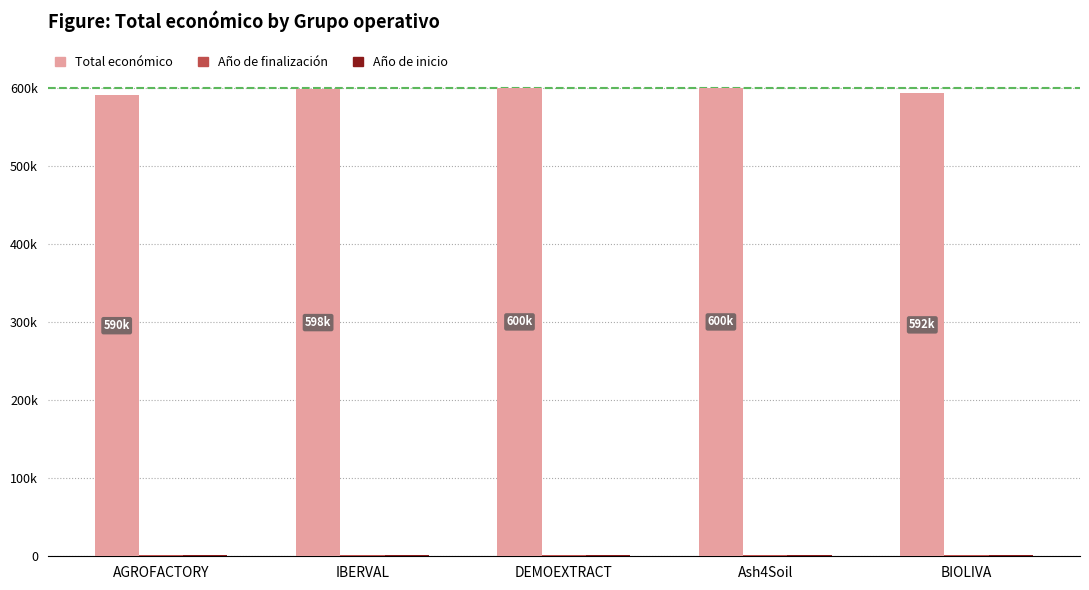

Are the bars horizontal?

No